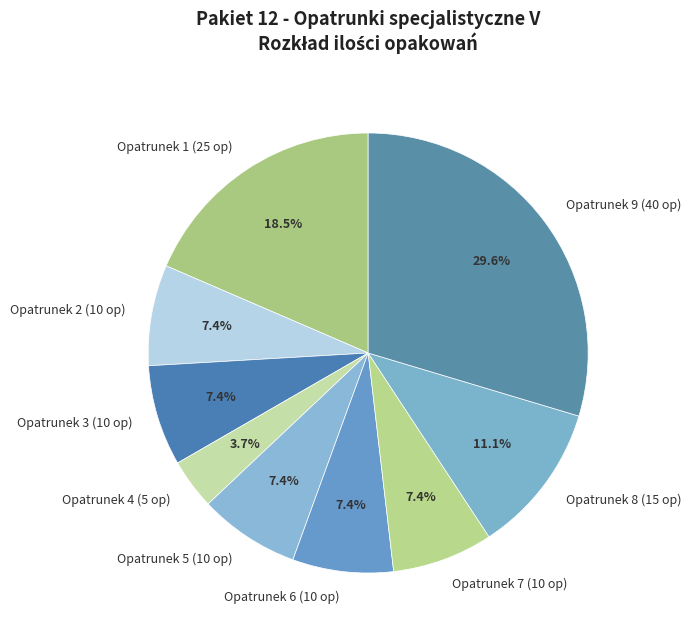

To the nearest percent, what portion does Opatrunek 4 (5 op) represent?

4%